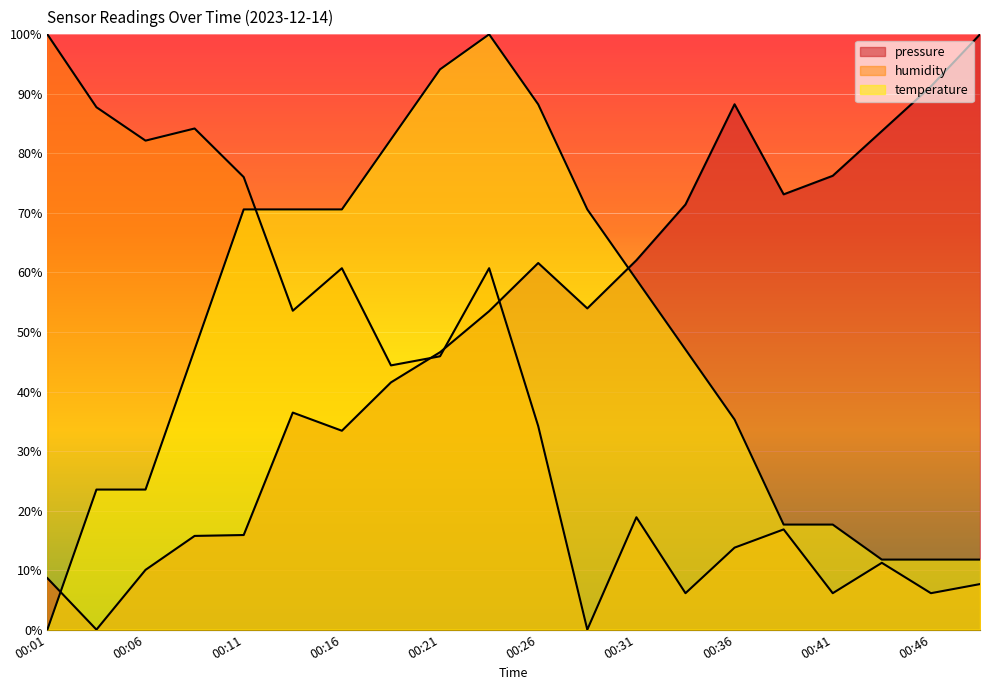

Which has a higher value, 00:16 or 00:31?

00:31